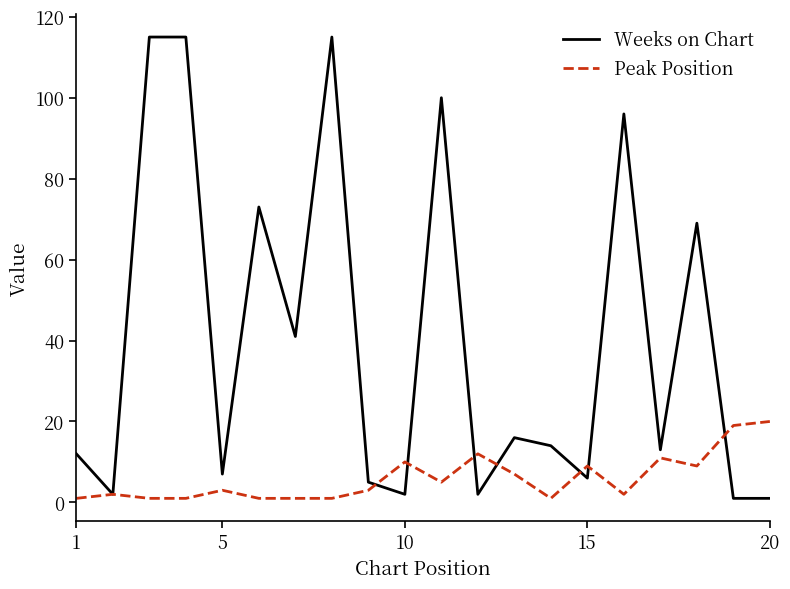

Which series has the largest total across all categories?

Weeks on Chart